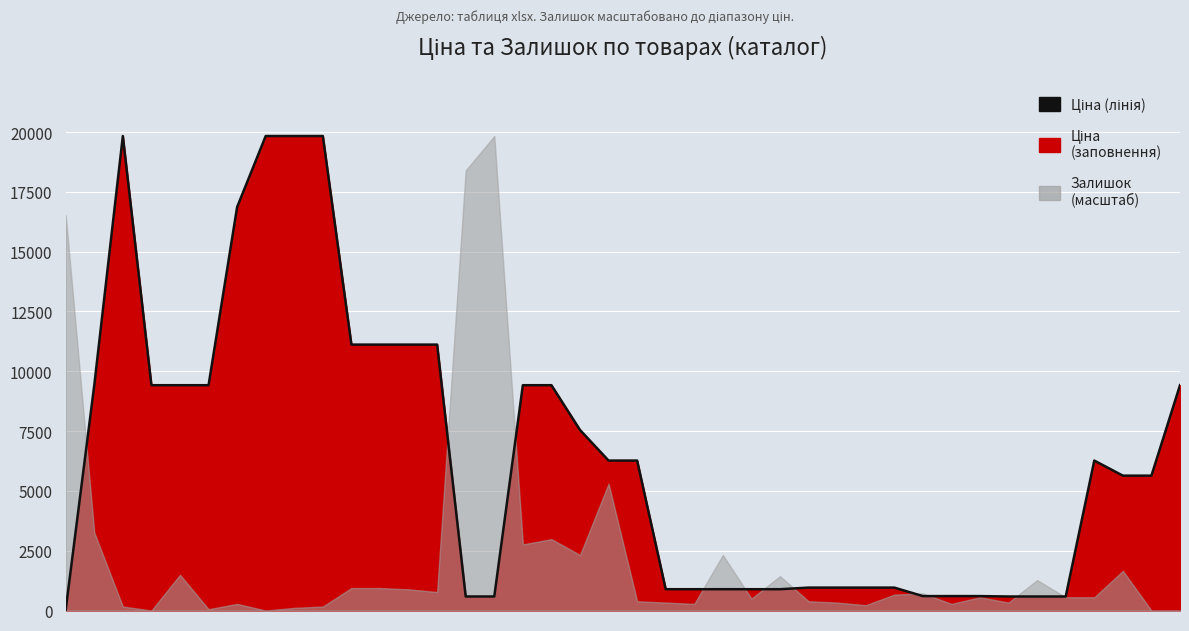

What is the approximate value at 31?

602.1